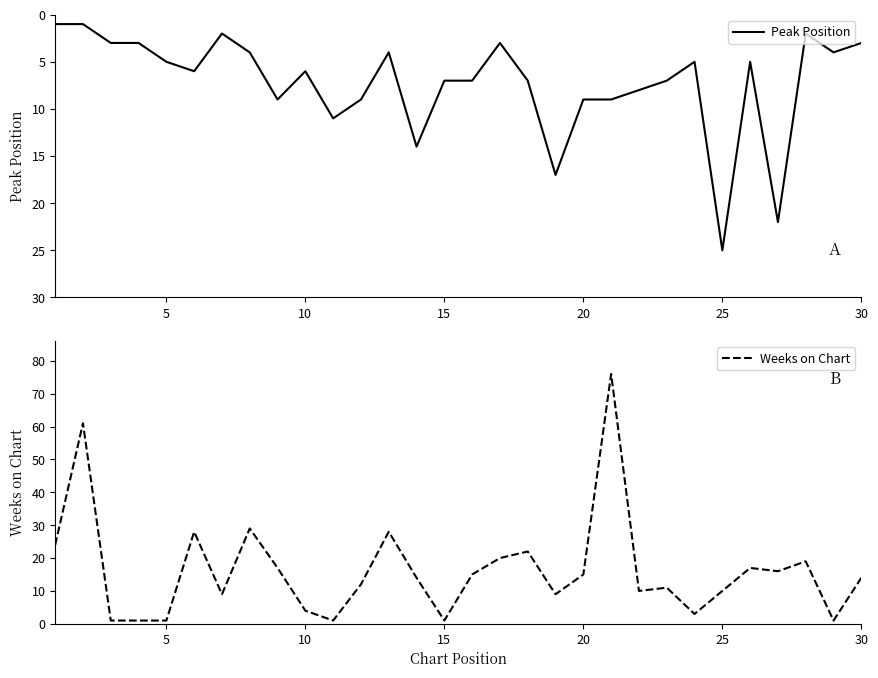

What is the highest value of the Peak Position series?

25